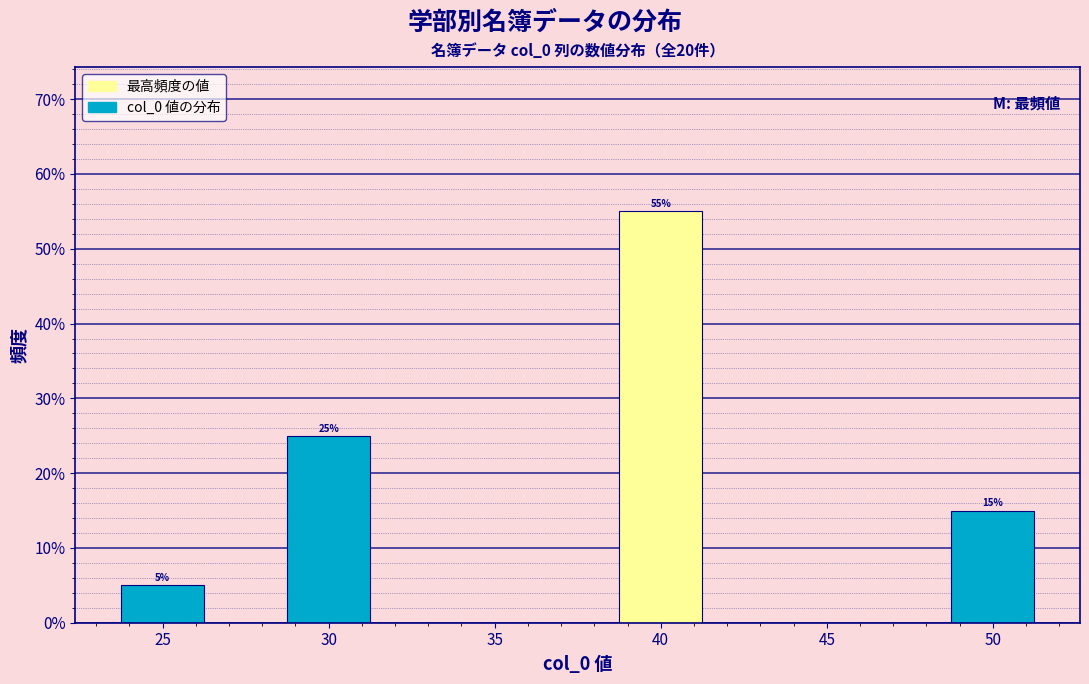

Reading left to right, extract all data points from this chart.

5.0	25.0	55.0	15.0